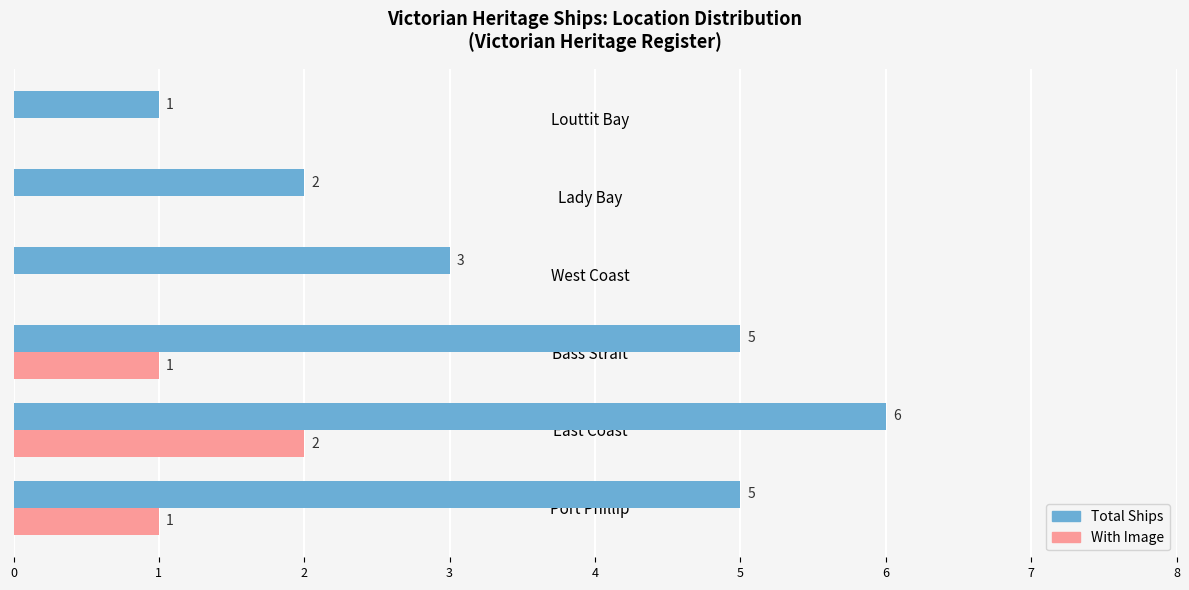

How many With Image values are between 0 and 1?

5